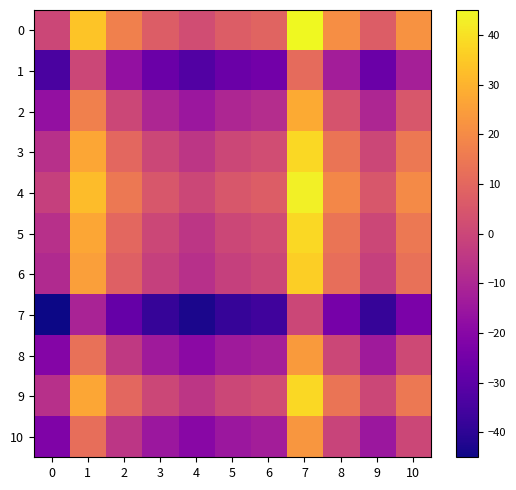

Reading left to right, transcribe all the data shown in this chart.

0: 0=0	1=34	2=17	3=7	4=2	5=7	6=9	7=45	8=21	9=7	10=22
1: 0=-34	1=0	2=-17	3=-27	4=-32	5=-27	6=-25	7=11	8=-13	9=-27	10=-12
2: 0=-17	1=17	2=0	3=-10	4=-15	5=-10	6=-8	7=28	8=4	9=-10	10=5
3: 0=-7	1=27	2=10	3=0	4=-5	5=0	6=2	7=38	8=14	9=0	10=15
4: 0=-2	1=32	2=15	3=5	4=0	5=5	6=7	7=43	8=19	9=5	10=20
5: 0=-7	1=27	2=10	3=0	4=-5	5=0	6=2	7=38	8=14	9=0	10=15
6: 0=-9	1=25	2=8	3=-2	4=-7	5=-2	6=0	7=36	8=12	9=-2	10=13
7: 0=-45	1=-11	2=-28	3=-38	4=-43	5=-38	6=-36	7=0	8=-24	9=-38	10=-23
8: 0=-21	1=13	2=-4	3=-14	4=-19	5=-14	6=-12	7=24	8=0	9=-14	10=1
9: 0=-7	1=27	2=10	3=0	4=-5	5=0	6=2	7=38	8=14	9=0	10=15
10: 0=-22	1=12	2=-5	3=-15	4=-20	5=-15	6=-13	7=23	8=-1	9=-15	10=0